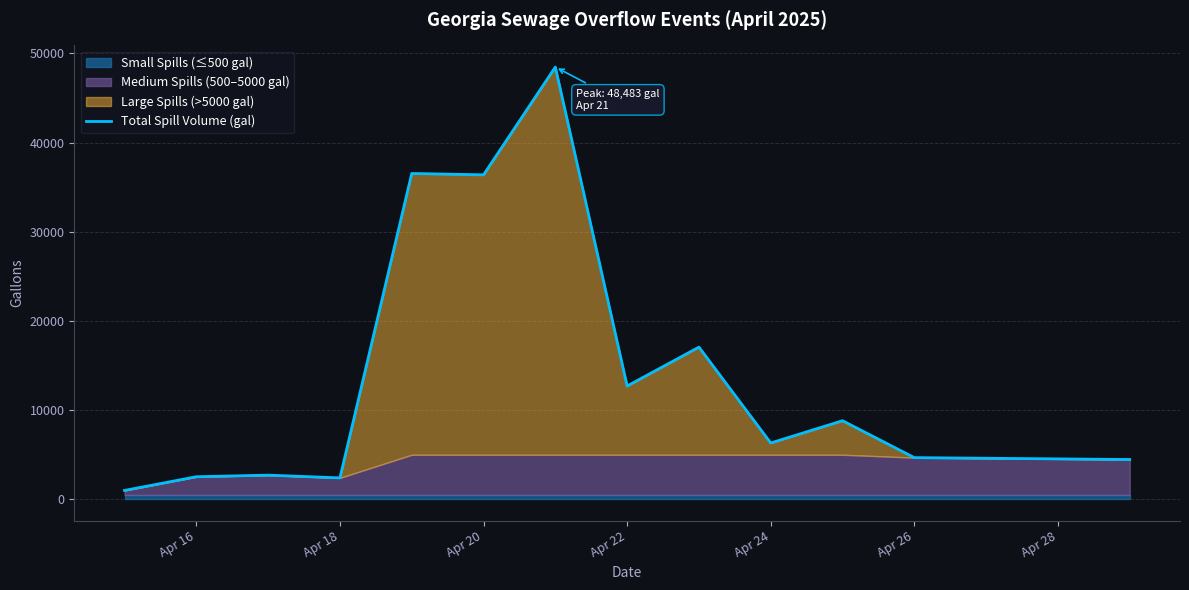

Does the chart have visible grid lines?

Yes